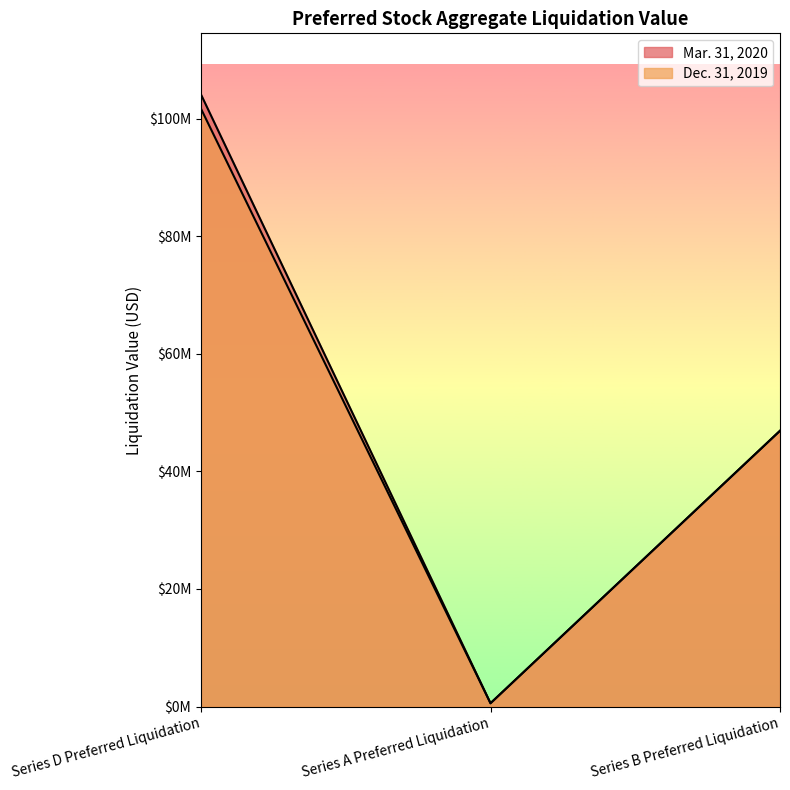

Which has a higher value, Series D Preferred Liquidation or Series B Preferred Liquidation?

Series D Preferred Liquidation